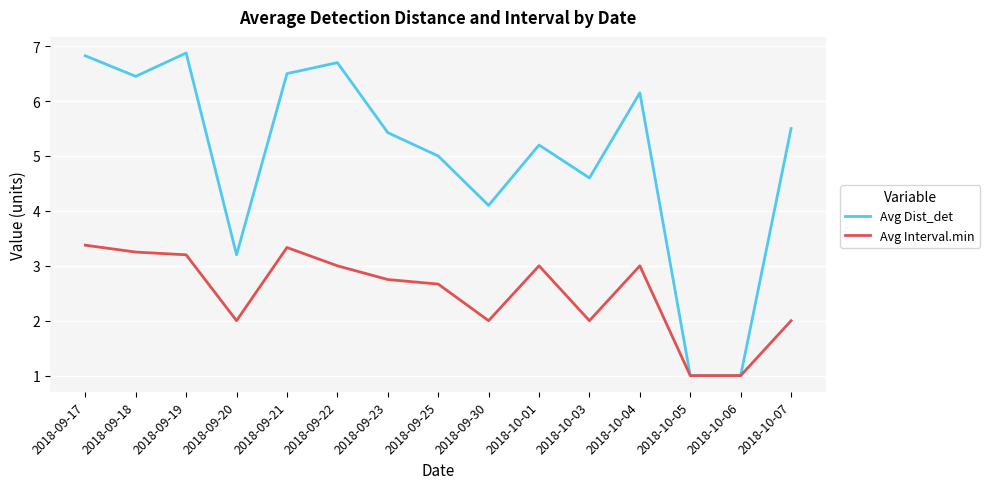

Is it true that Avg Dist_det equals 7.5 at 2018-09-23?

False